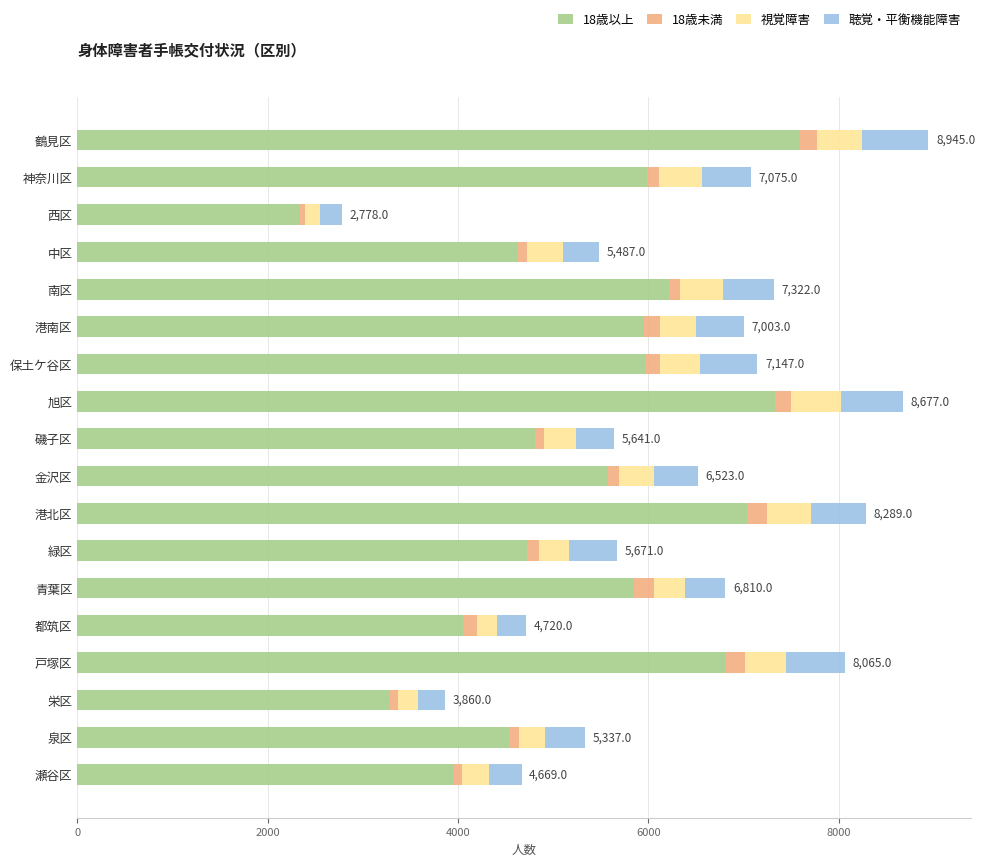

What is the total value across all series at 青葉区?

6810